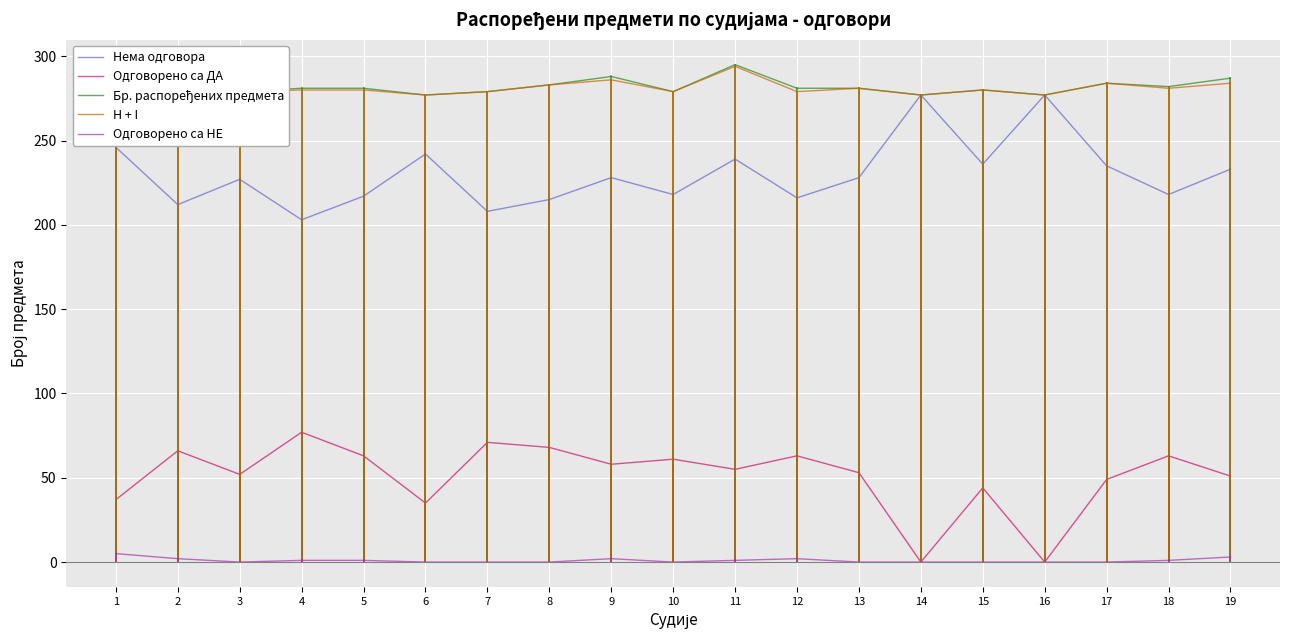

Is the value of Одговорено са НЕ at 13 greater than the value of H + I at 6?

No